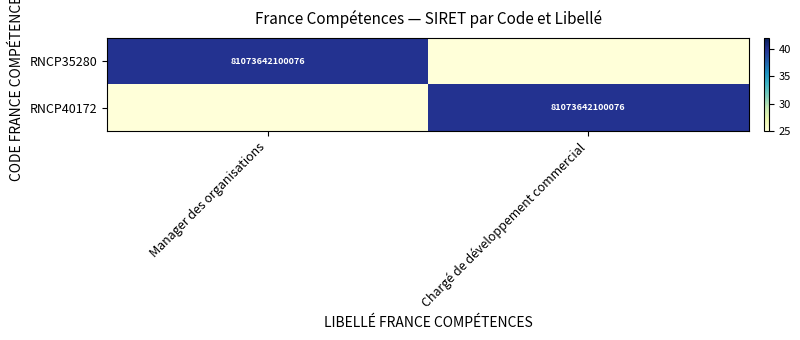

The RNCP35280 series shows 24308811211692 at Manager des organisations. True or false?

False